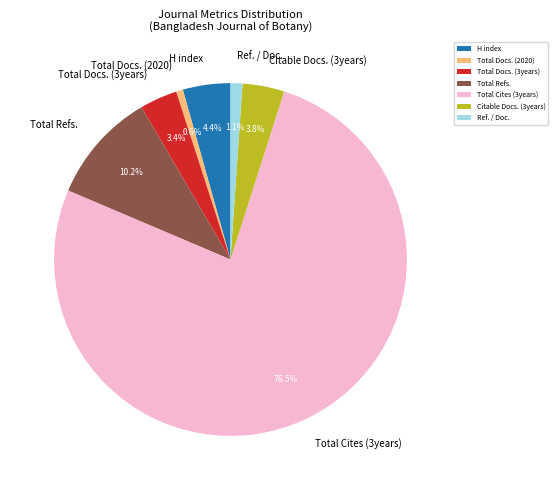

What is the largest slice in the pie chart?

Total Cites (3years)